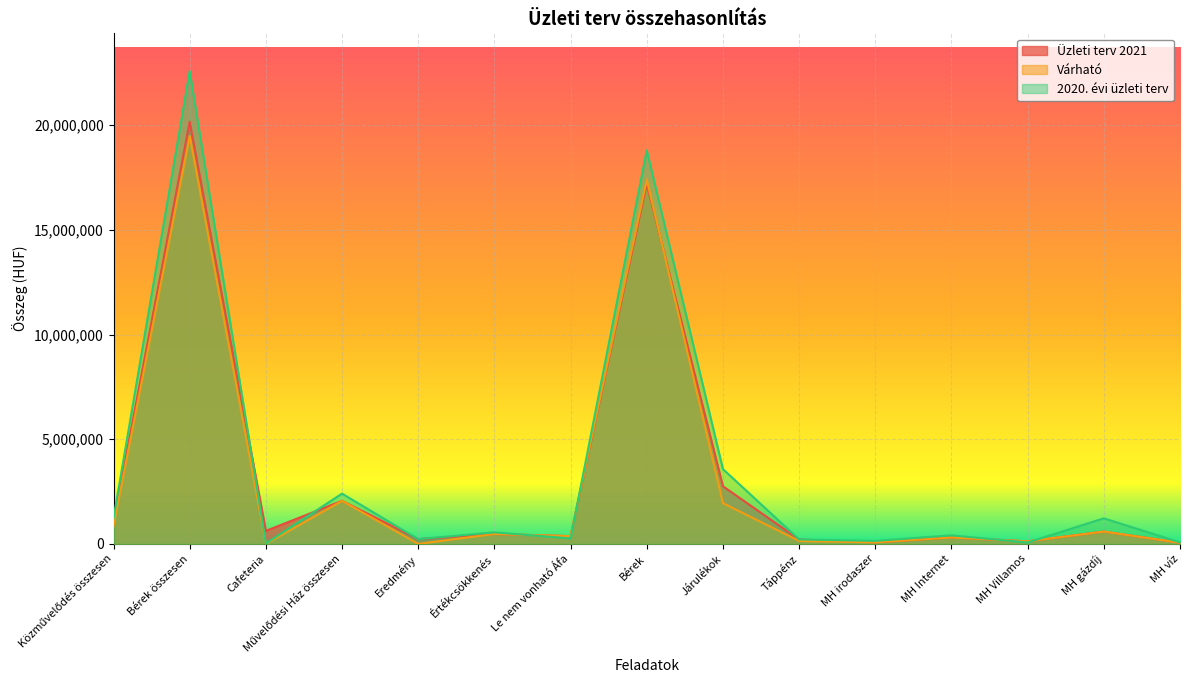

What is the sum of all Üzleti terv 2021 values?

46272000